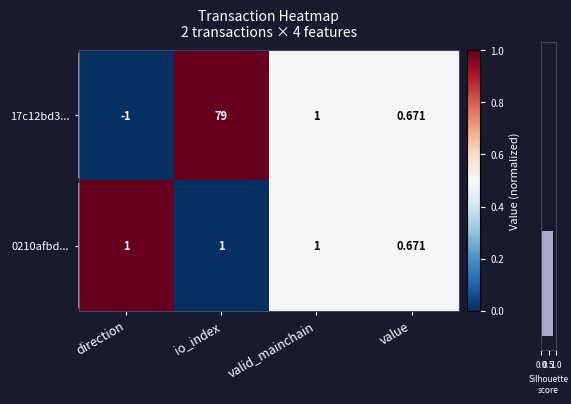

List the labels in order of 17c12bd3... value, largest first.

io_index, valid_mainchain, value, direction